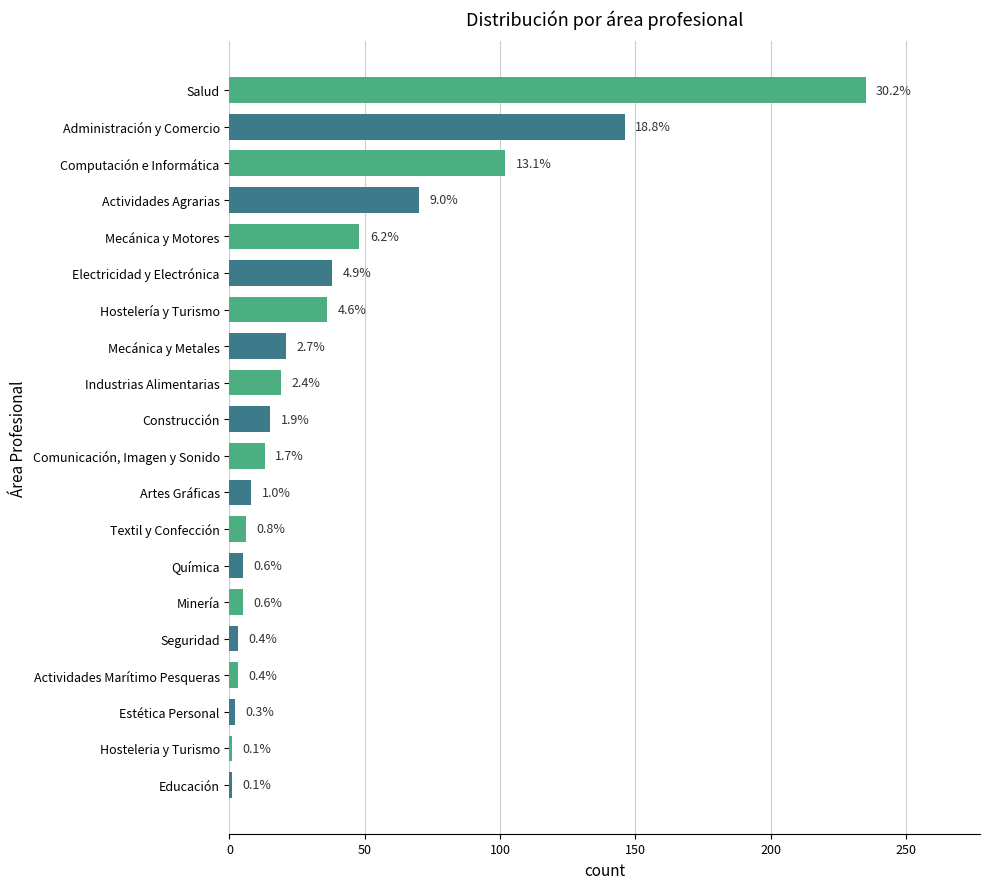

What is the difference between the maximum and minimum values?

234